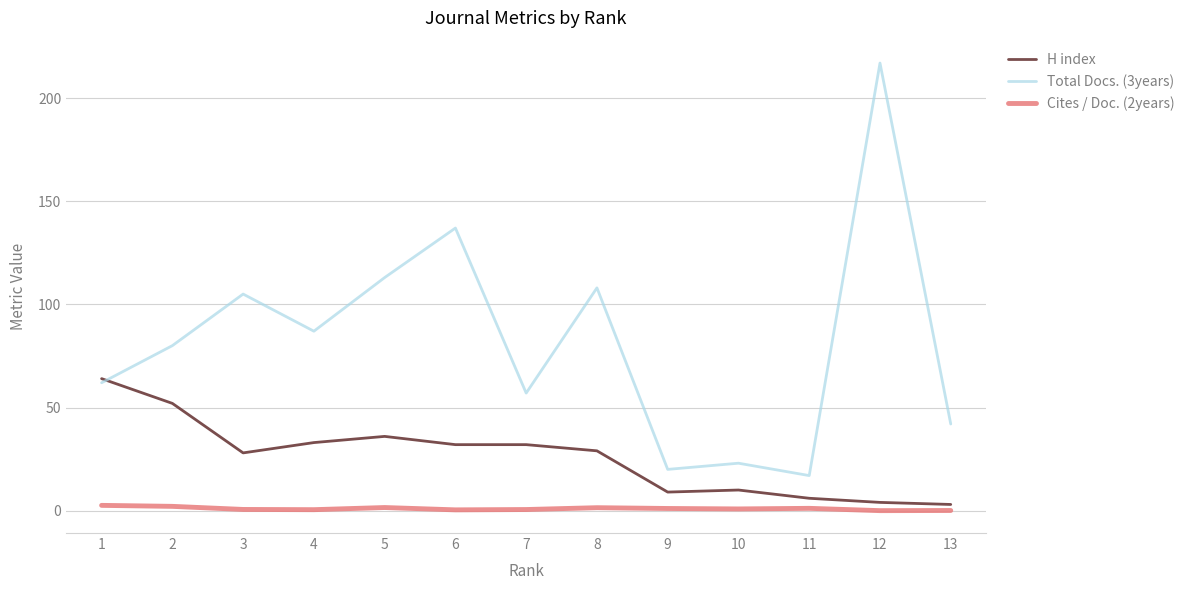

Which category has the highest value in the H index series?

1